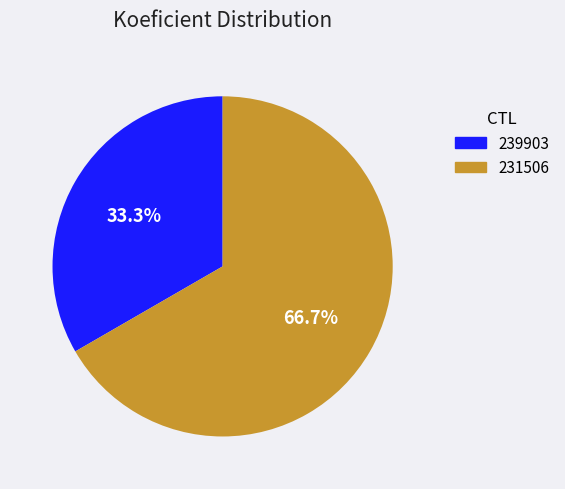

What is the ratio of the value at 231506 to the value at 239903?

2.0